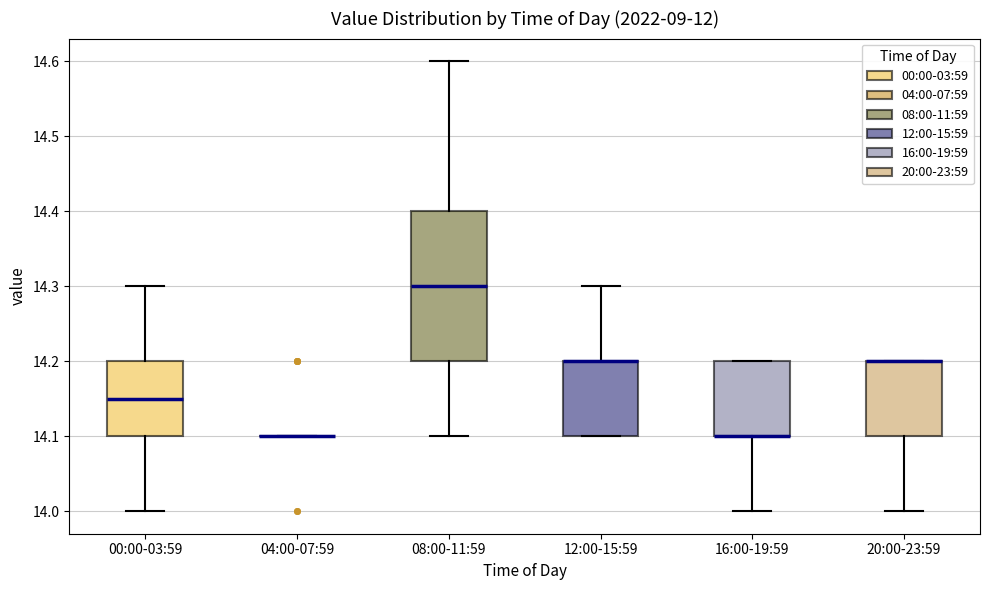

Reading left to right, transcribe this box plot: for each box, give where its median line is, the range the box spans, and where its two whiskers end, as read against the y-axis. The values are not printed on the chart, so give them approximately, as read against the axis.

00:00-03:59: median 14.15, box 14.10 to 14.20, whiskers 14.00 to 14.30
04:00-07:59: box collapsed to a line at 14.10, whiskers 14.10 to 14.10
08:00-11:59: median 14.30, box 14.20 to 14.40, whiskers 14.10 to 14.60
12:00-15:59: median 14.20 (drawn on the box's upper edge), box 14.10 to 14.20, whiskers 14.10 to 14.30
16:00-19:59: median 14.10 (drawn on the box's lower edge), box 14.10 to 14.20, whiskers 14.00 to 14.20
20:00-23:59: median 14.20 (drawn on the box's upper edge), box 14.10 to 14.20, whiskers 14.00 to 14.20